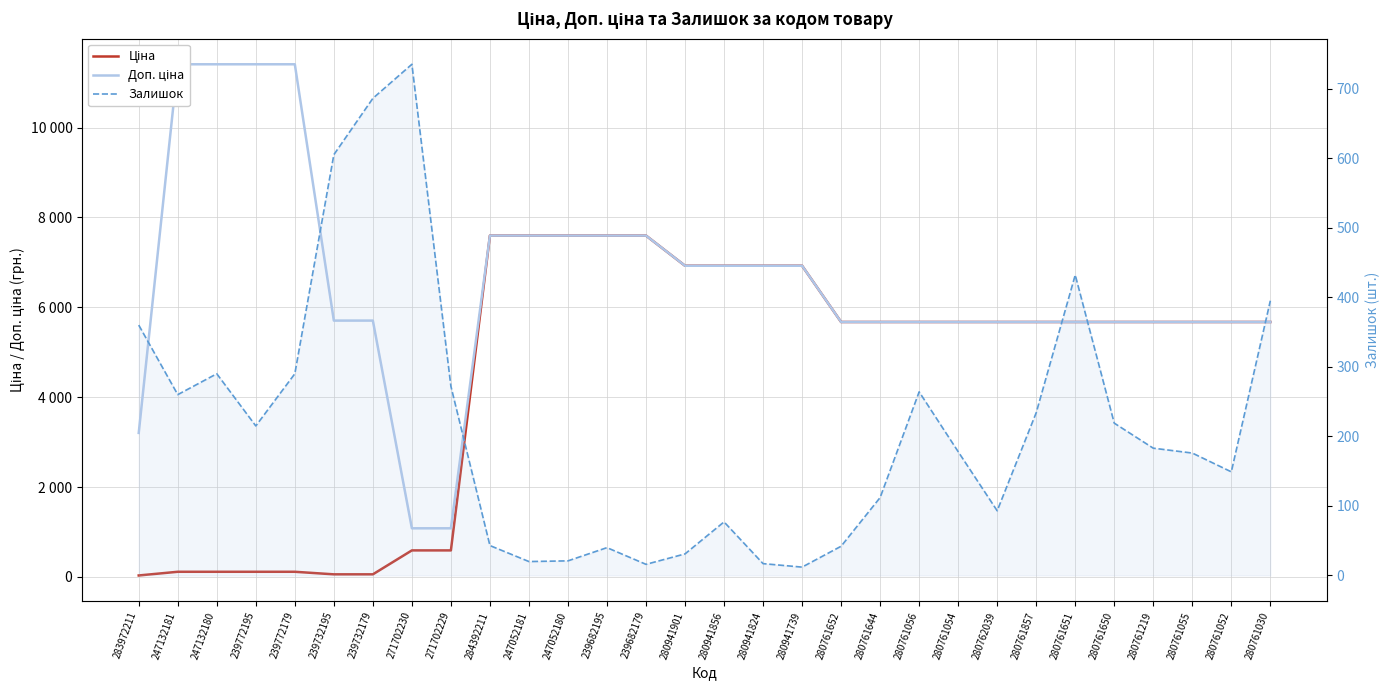

Is the value of Ціна at 271702229 greater than the value of Залишок at 280761055?

Yes